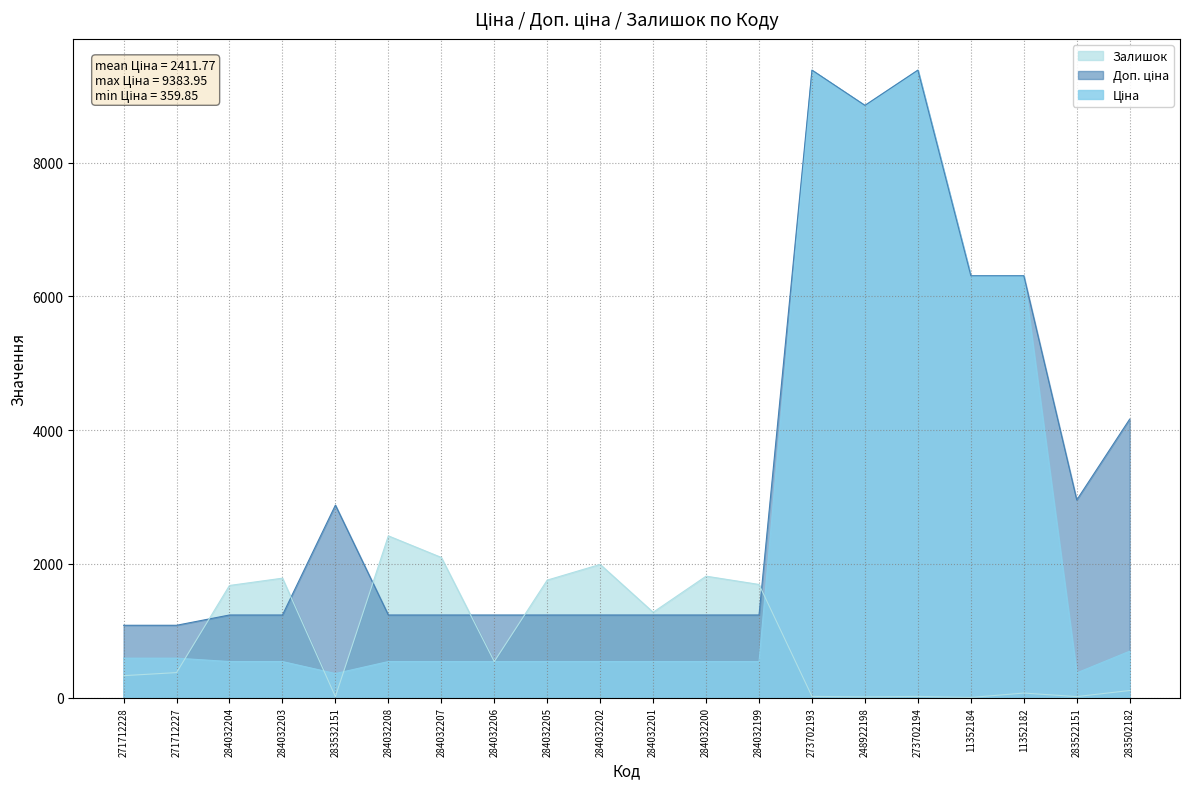

How many lines are shown in the chart?

3